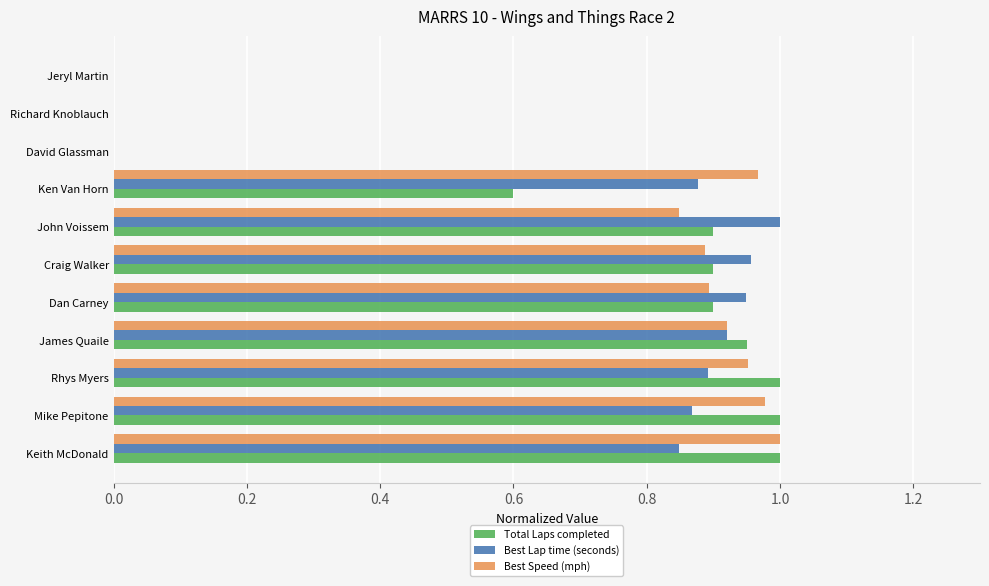

Is the value of Total Laps completed at John Voissem greater than the value of Best Speed (mph) at Keith McDonald?

No